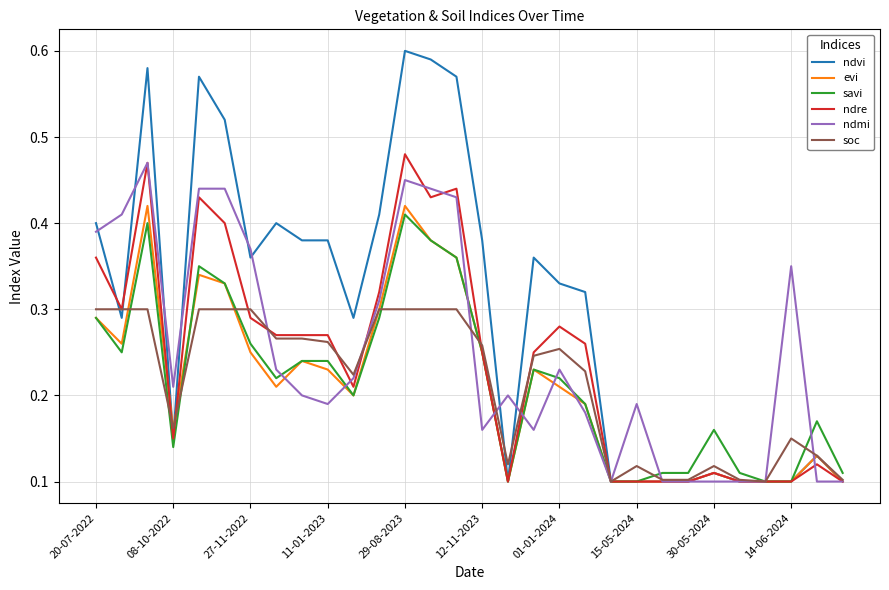

How many lines are shown in the chart?

6